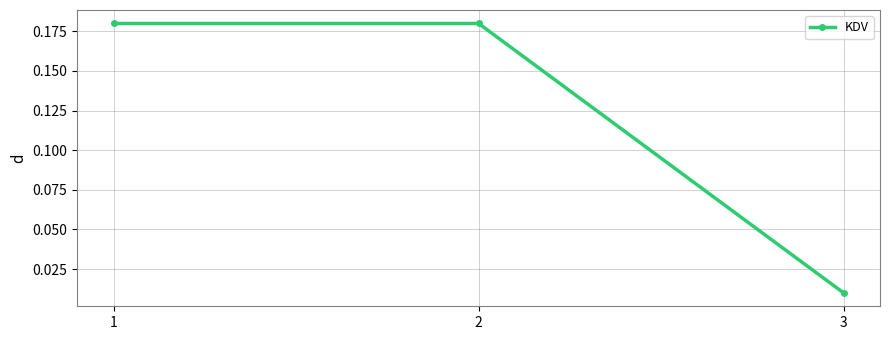

The value at 1 is 0.1. True or false?

False